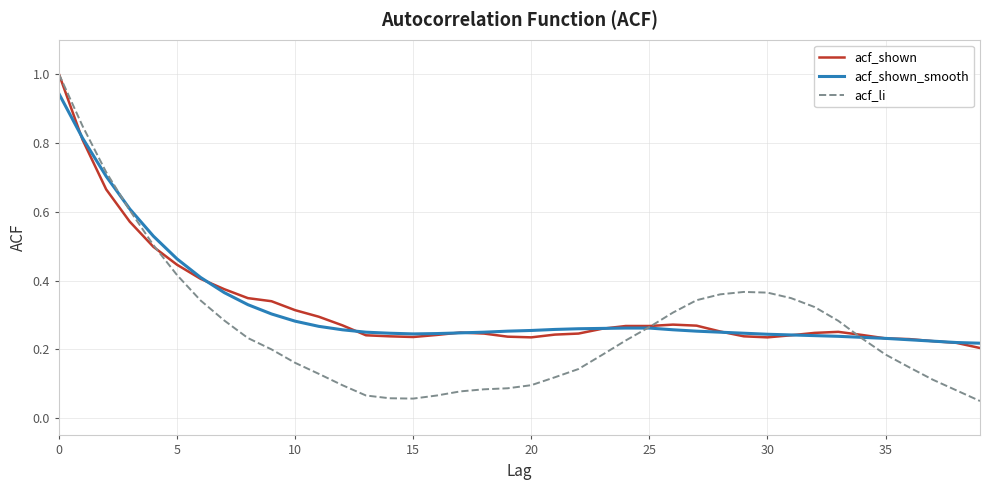

What is the highest value of the acf_li series?

1.0